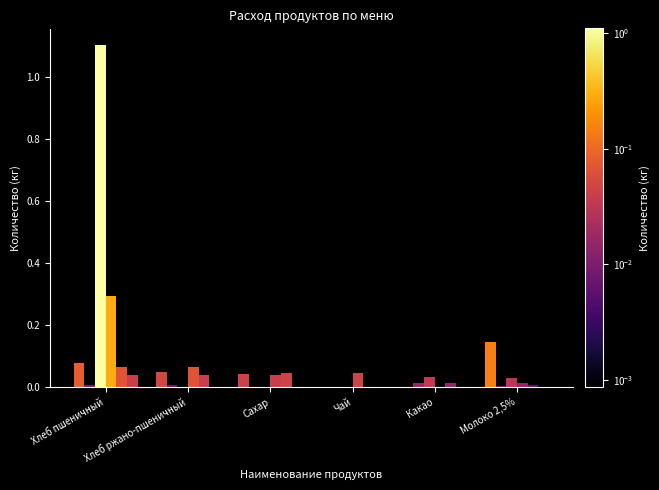

How many categories are shown in the chart?

6